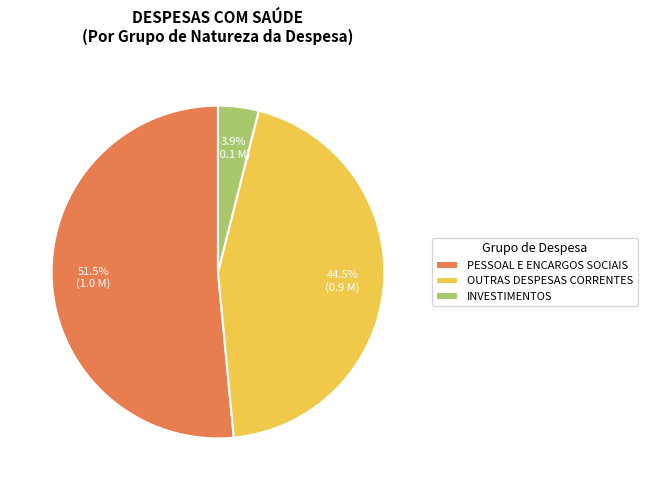

Between PESSOAL E ENCARGOS SOCIAIS and OUTRAS DESPESAS CORRENTES, which is larger?

PESSOAL E ENCARGOS SOCIAIS